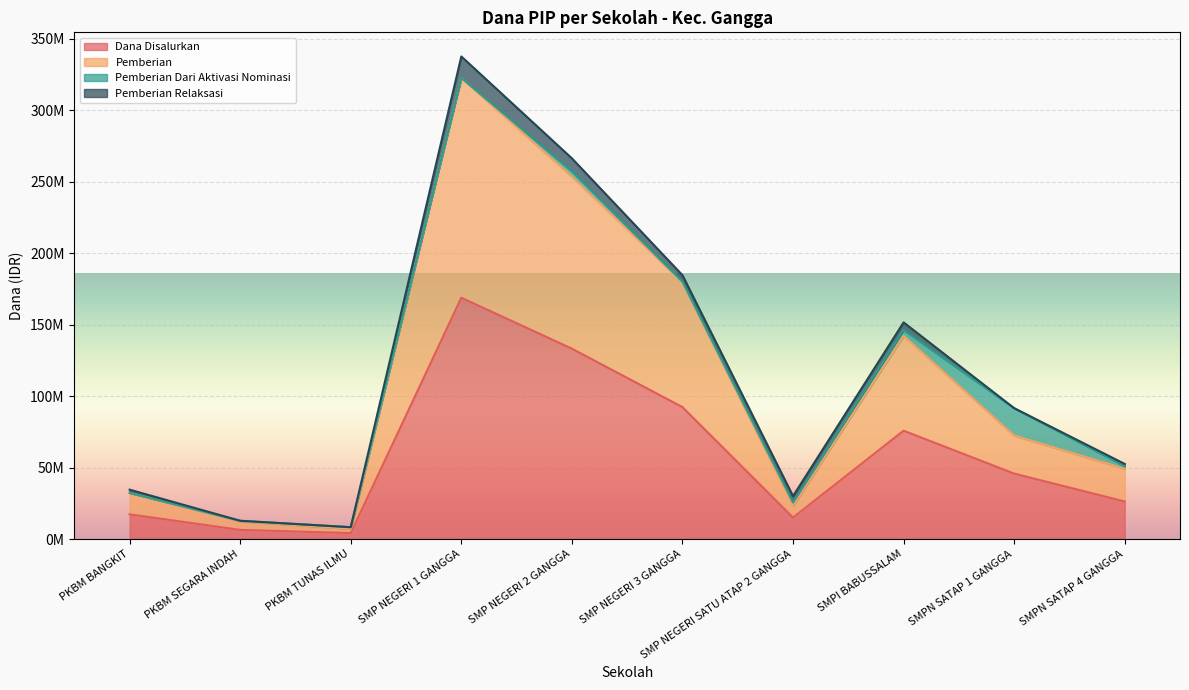

True or false: Pemberian has a value of 10702305 at SMPN SATAP 4 GANGGA.

False